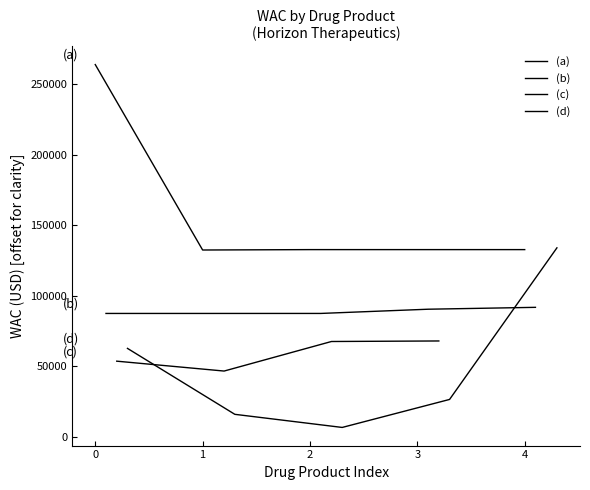

What is the difference between the second highest and second lowest values in the WAC Values series?

131530.8